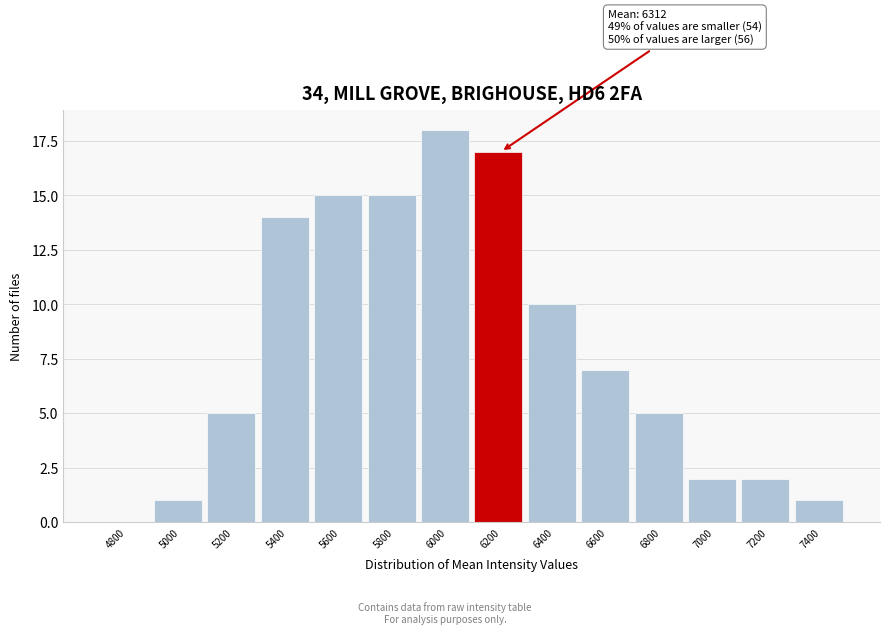

Reading right to left, list all the values displayed in this chart.

7400=1	7200=2	7000=2	6800=5	6600=7	6400=10	6200=17	6000=18	5800=15	5600=15	5400=14	5200=5	5000=1	4800=0